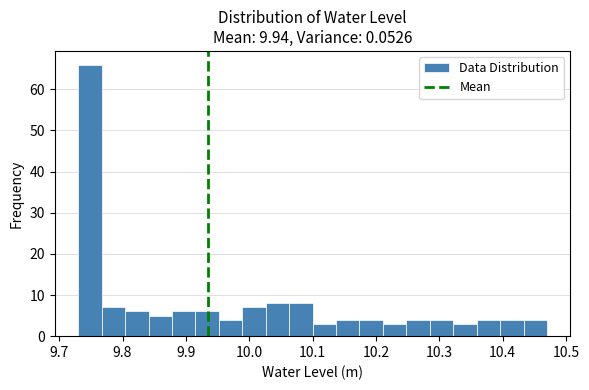

Around what value on the x-axis is the tallest bar? Give the approximate position of its centre, as read against the axis.

9.75